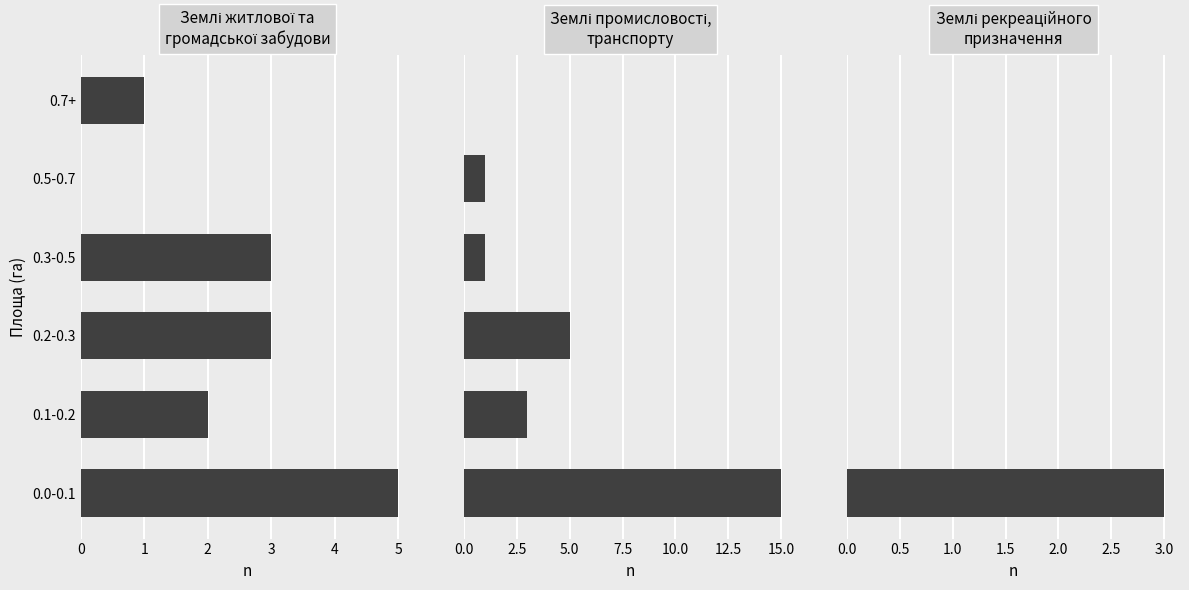

What is the spread (max minus min) of values at 0.7+?

1